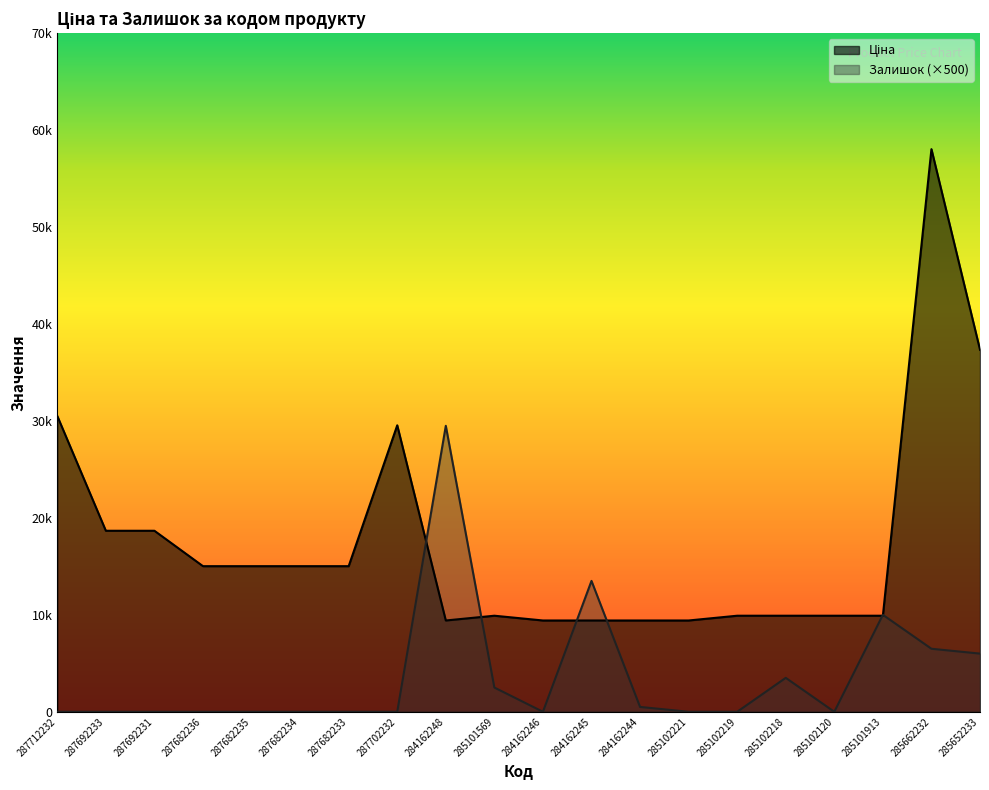

What is the spread (max minus min) of values at 284162244?

8916.9